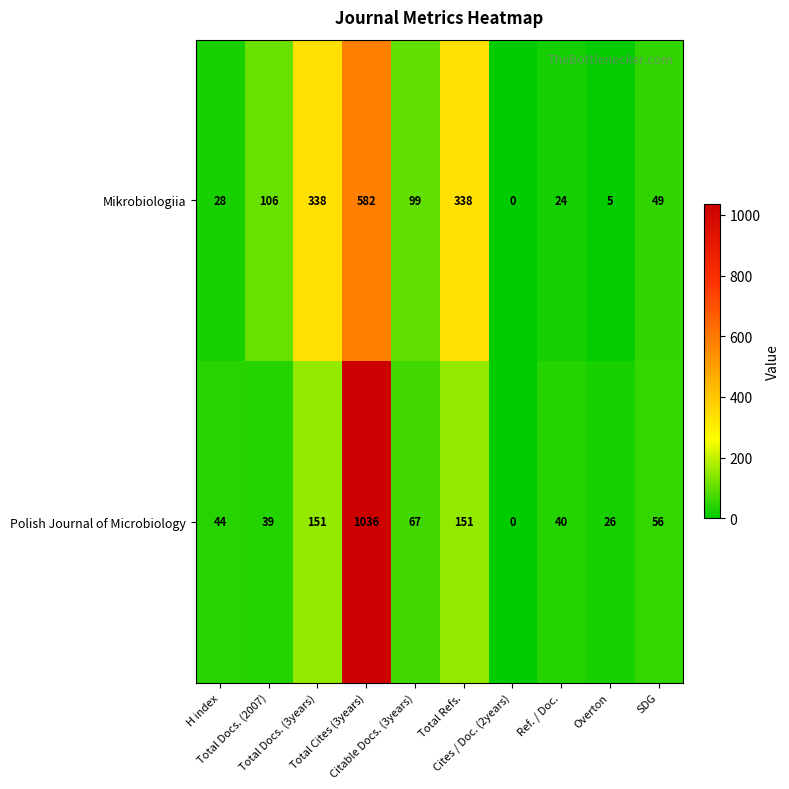

What is the average value of the Mikrobiologiia series?

157